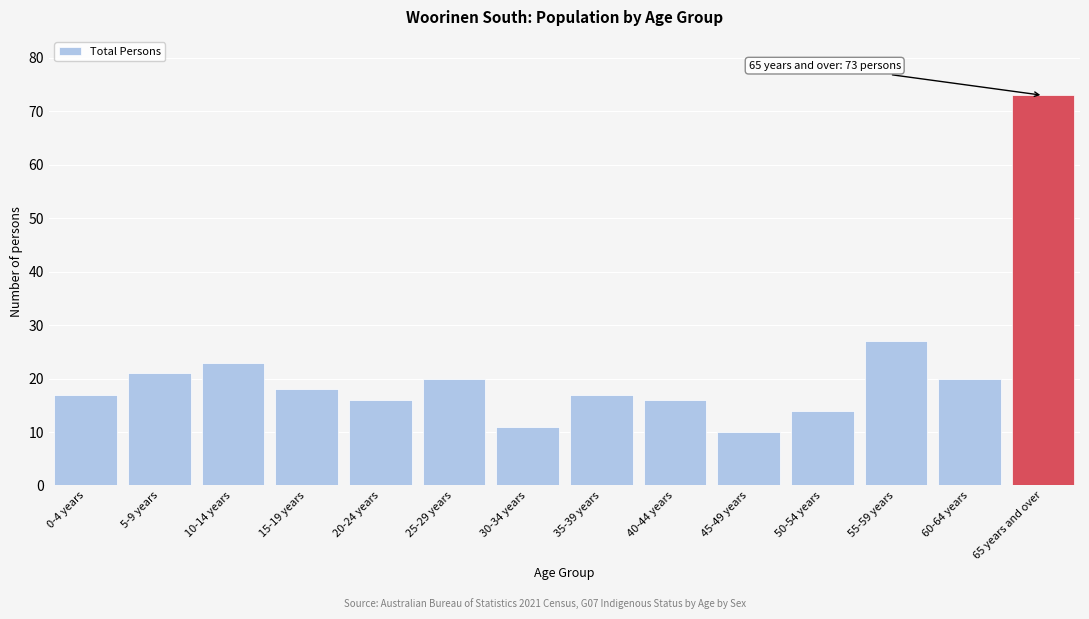

Reading left to right, what are all the values shown in this chart?

17	21	23	18	16	20	11	17	16	10	14	27	20	73